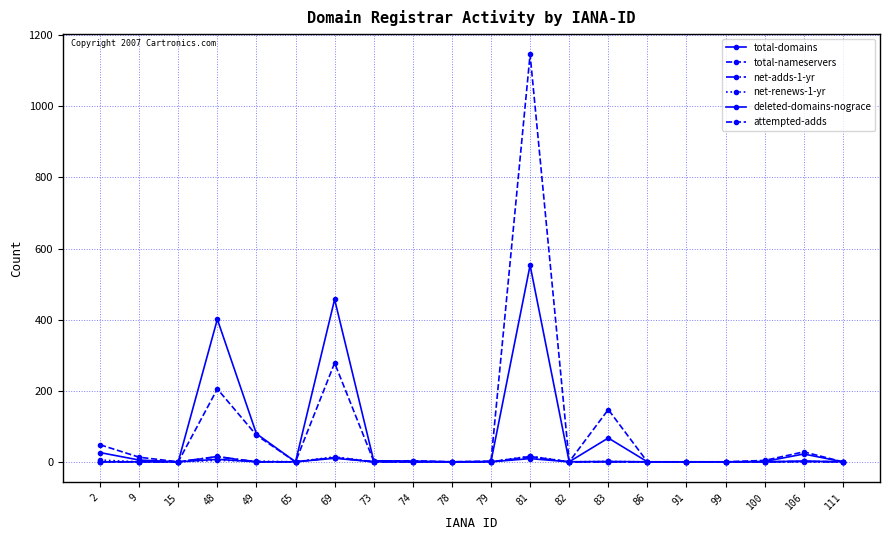

How many series are shown in this chart?

6